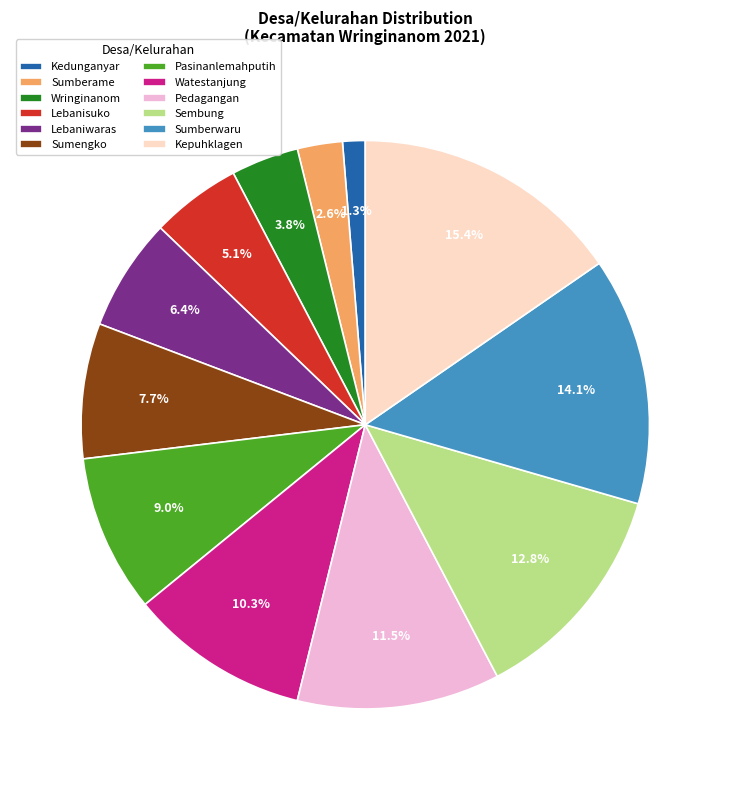

How many segments does this pie chart have?

12